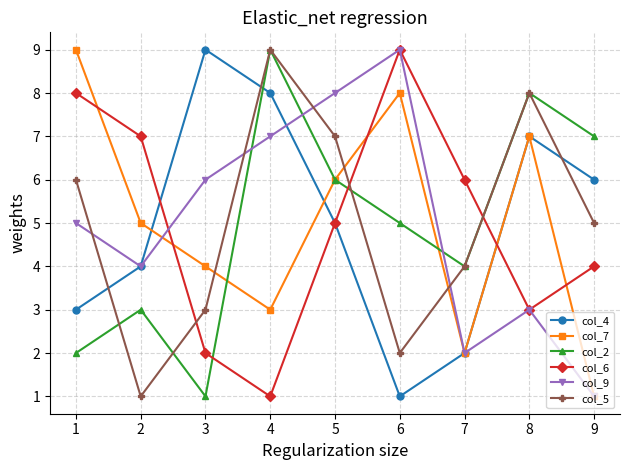

What is the value of the col_2 point at the 2nd from the left?

3